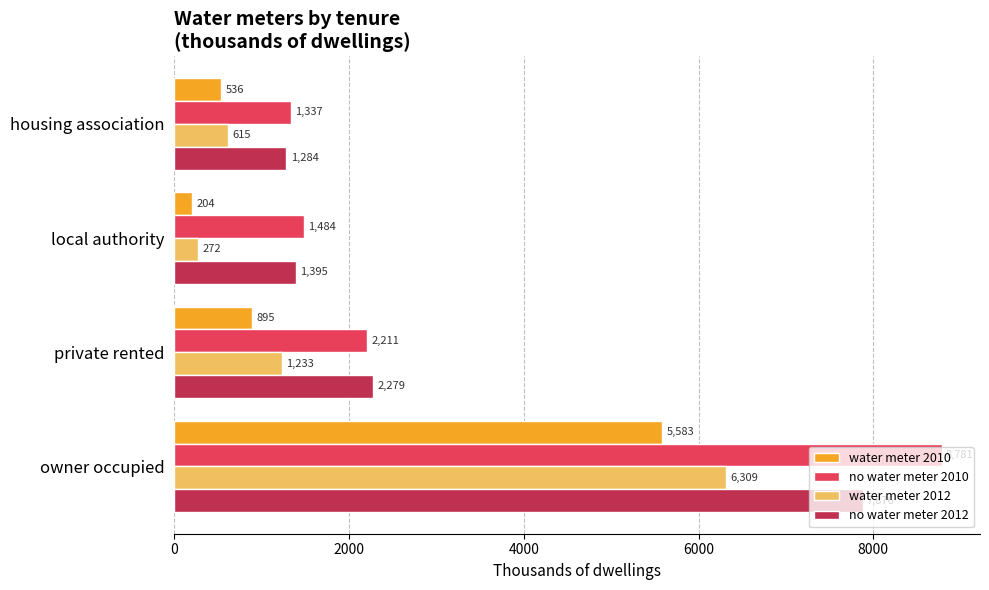

How many data points does each series have?

4